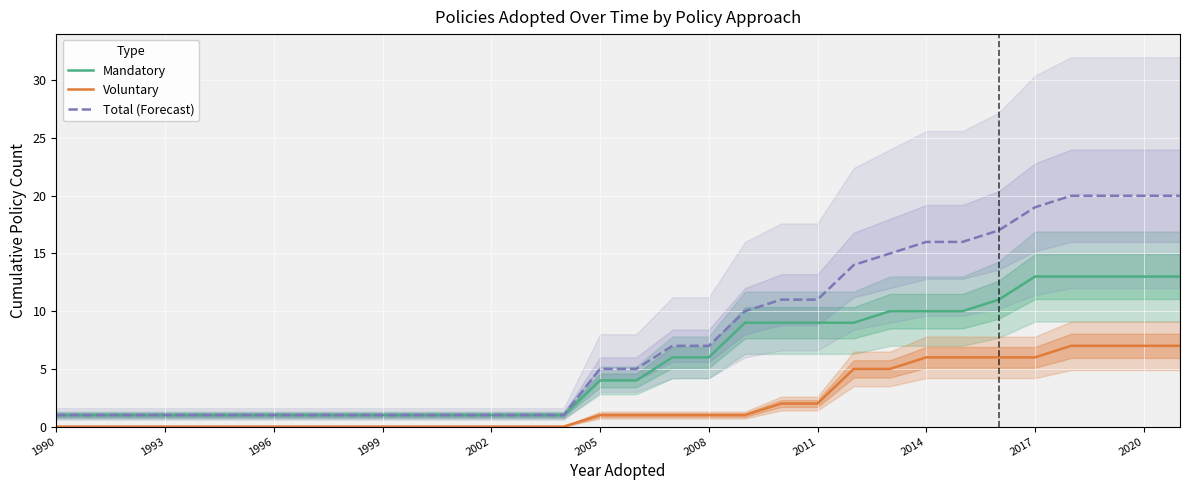

Rank the series by their maximum value, from lowest to highest.

Voluntary, Mandatory, Total (Forecast)